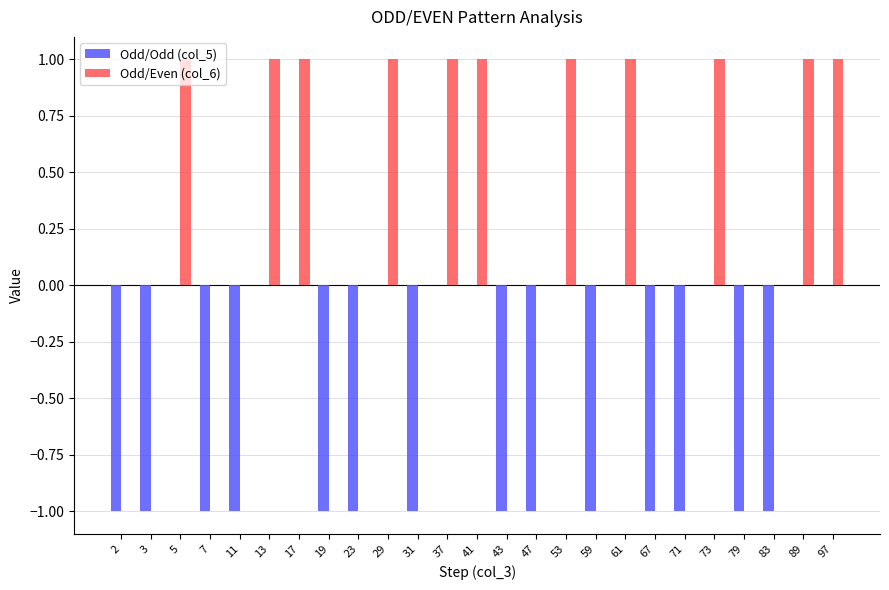

Reading right to left, what are all the values shown in this chart?

Odd/Odd (col_5): 0	0	-1	-1	0	-1	-1	0	-1	0	-1	-1	0	0	-1	0	-1	-1	0	0	-1	-1	0	-1	-1
Odd/Even (col_6): 1	1	0	0	1	0	0	1	0	1	0	0	1	1	0	1	0	0	1	1	0	0	1	0	0